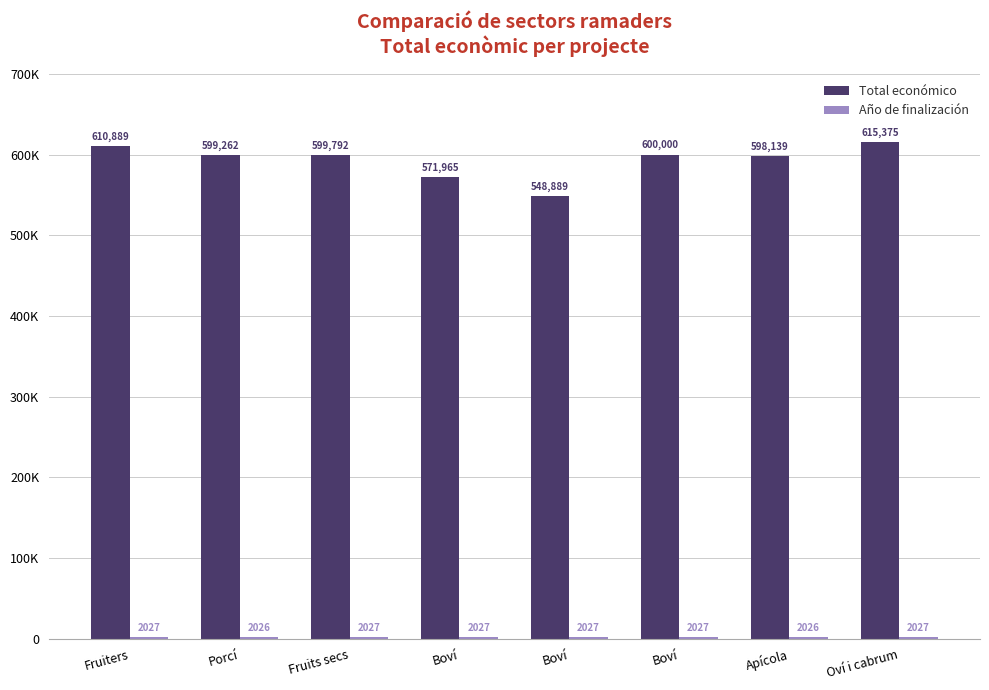

What is the maximum value shown in the chart?

615375